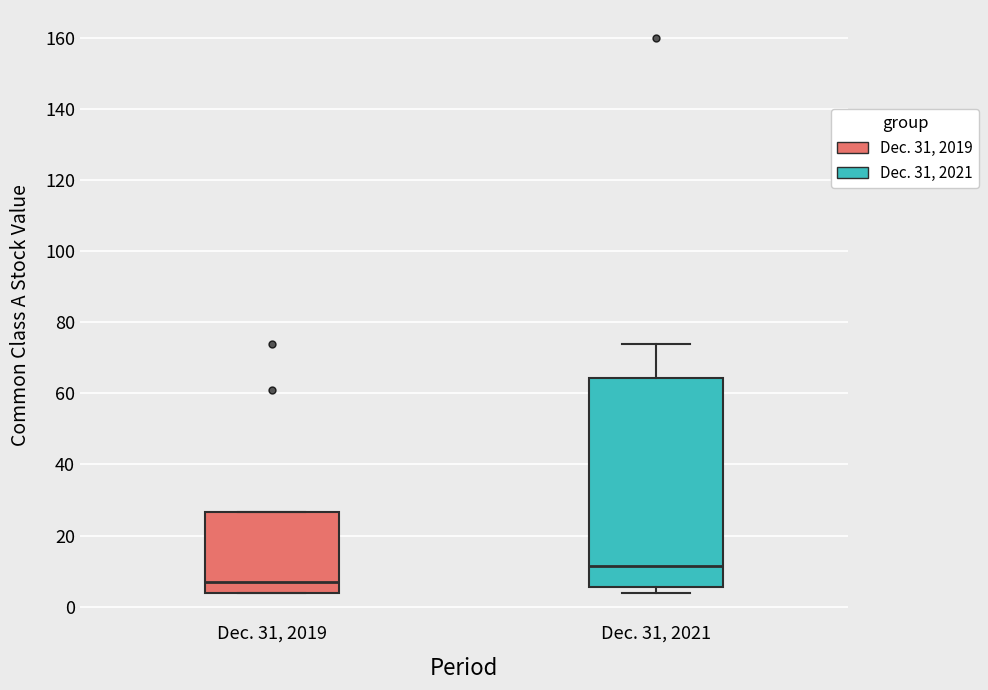

Which box has the highest median line?

Dec. 31, 2021